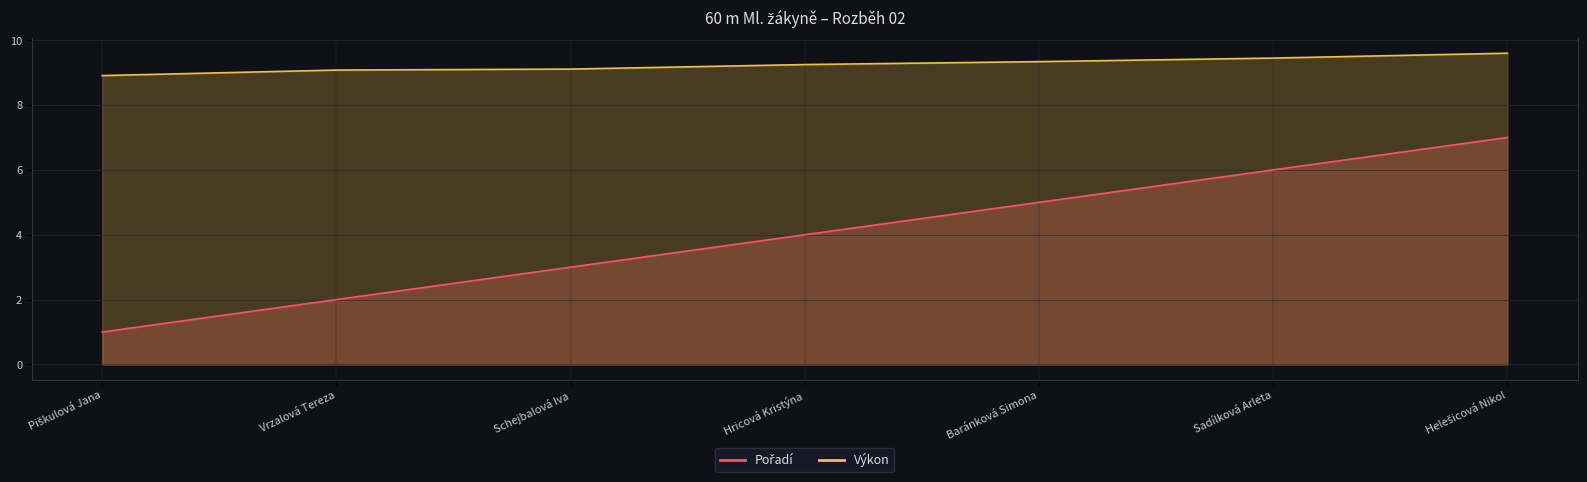

True or false: Výkon line and Pořadí line intersect in this chart.

False